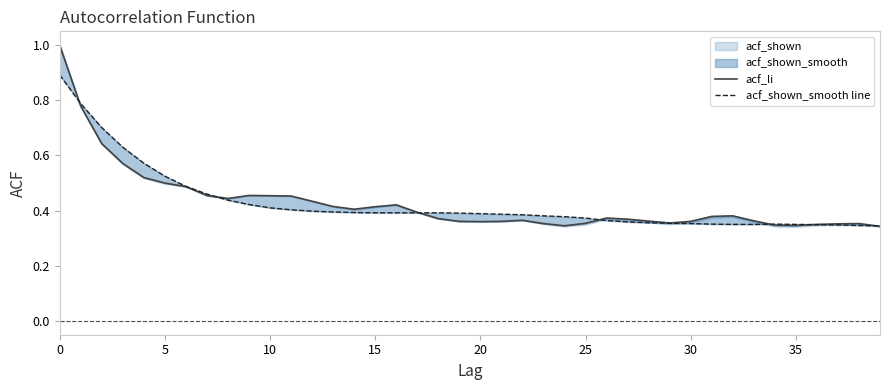

At which category does acf_li reach its first local peak?

9